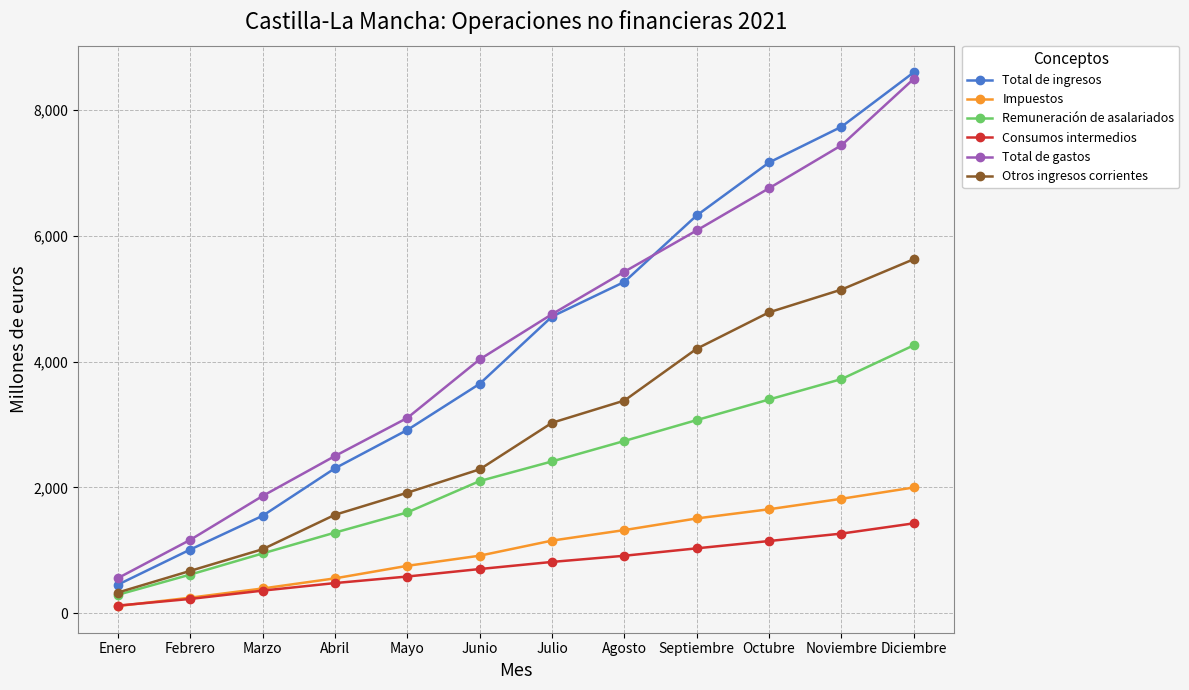

What is the label of the 6th point from the right?

Julio